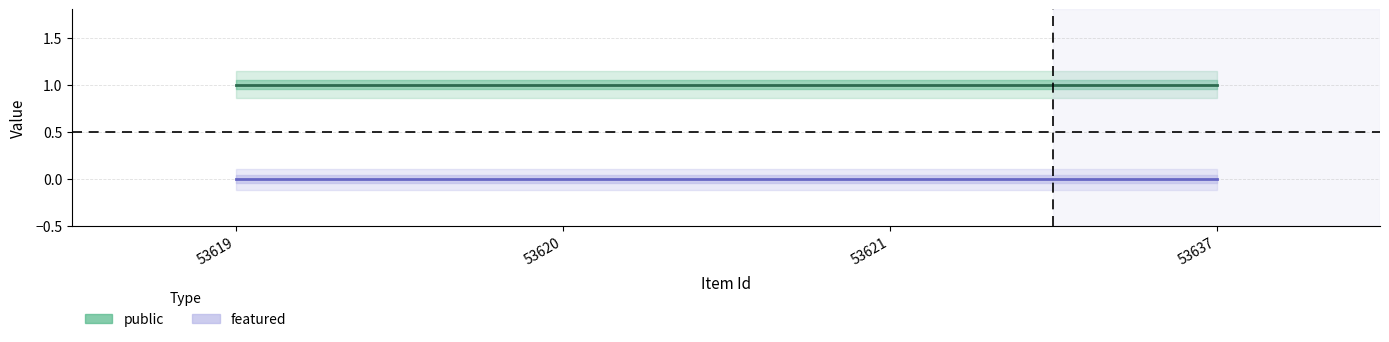

At how many categories does at least one series exceed 0?

4